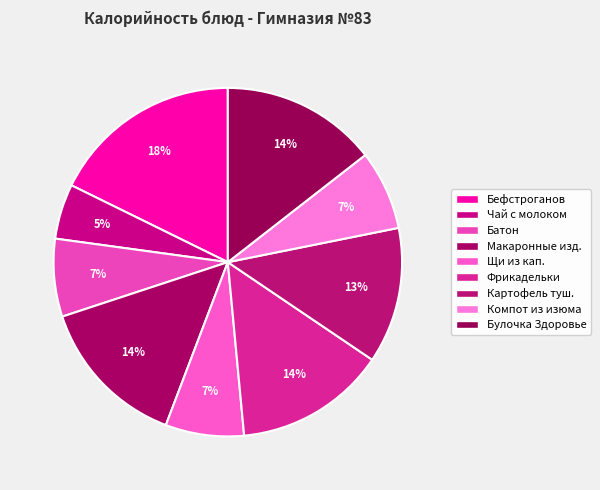

Is there any slice that represents more than half of the pie?

No